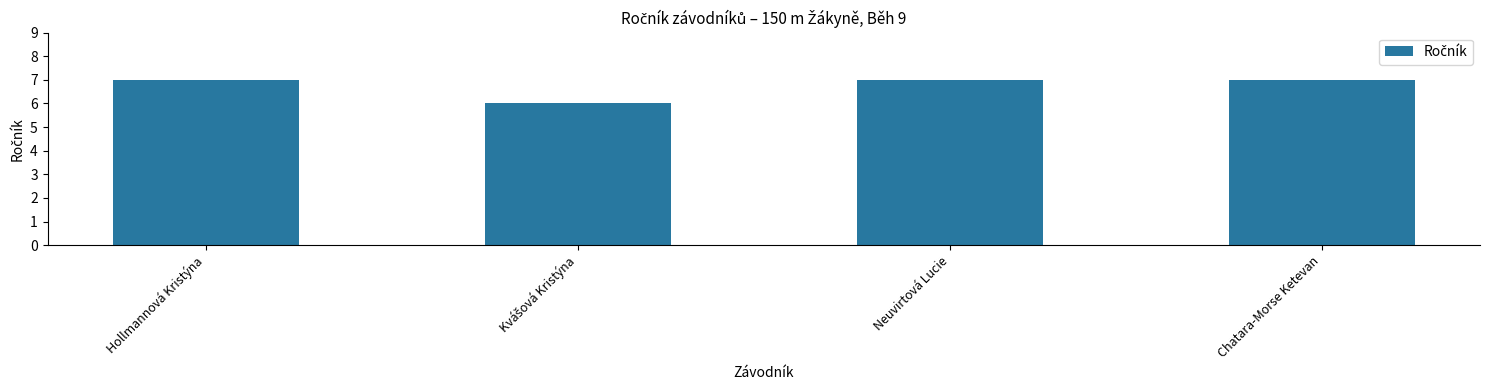

What is the label of the 4th bar from the left?

Chatara-Morse Ketevan